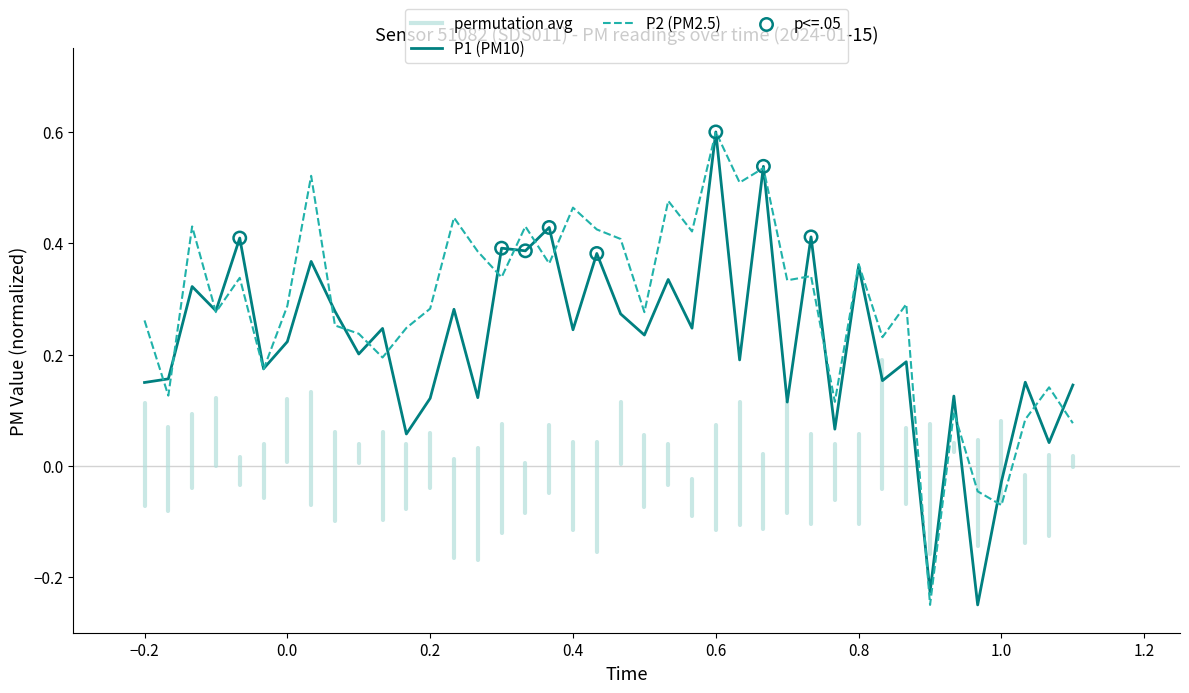

At how many categories does at least one series exceed 0?

37